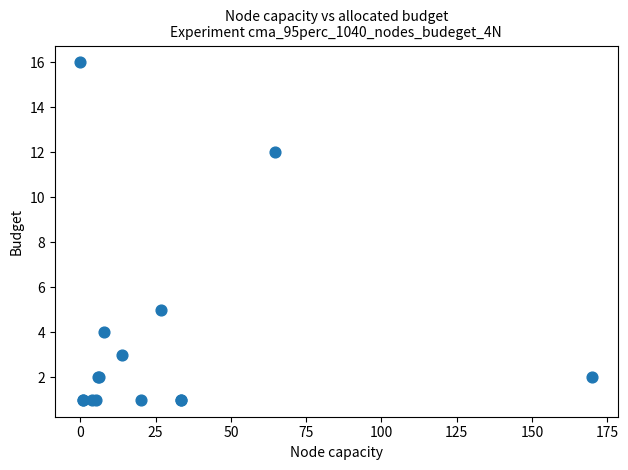

What Y value in the scatter plot is closest to 8?

5